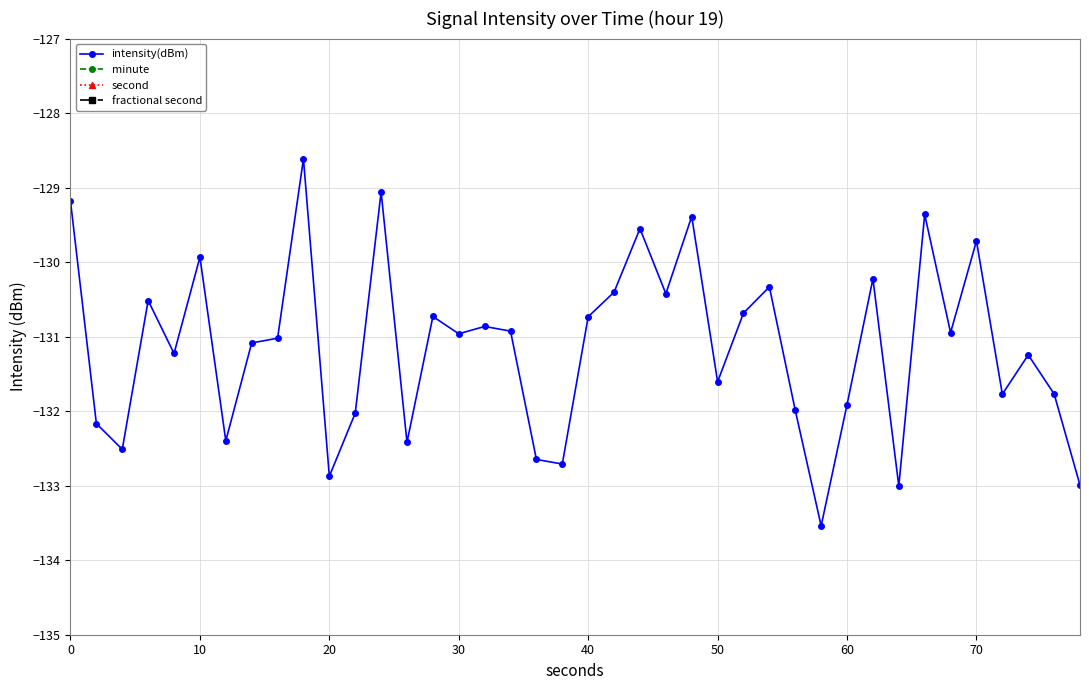

The value of intensity(dBm) at 40 is -130.7. True or false?

True